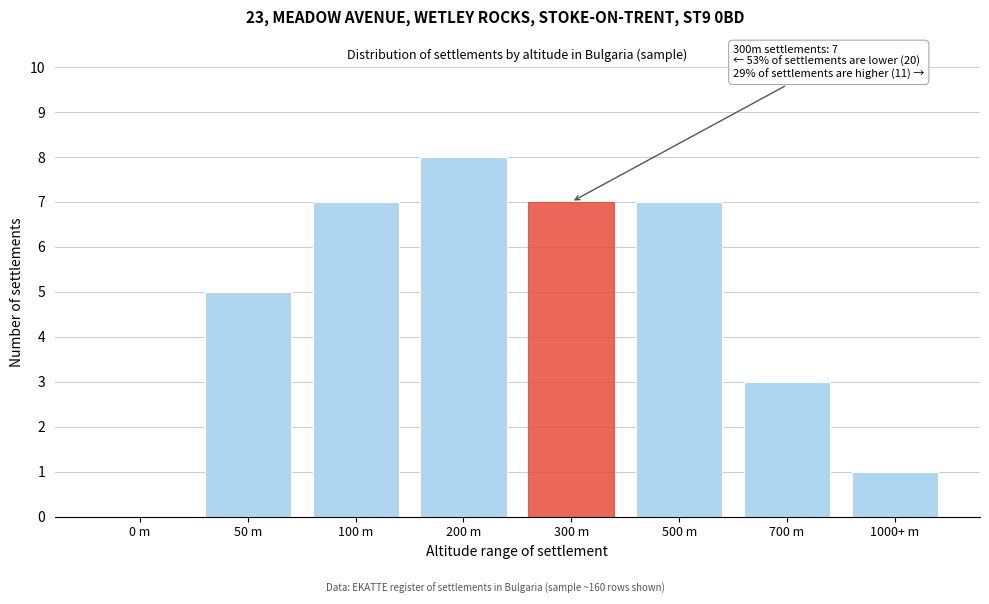

Reading left to right, extract all data points from this chart.

0 m=0	50 m=5	100 m=7	200 m=8	300 m=7	500 m=7	700 m=3	1000+ m=1